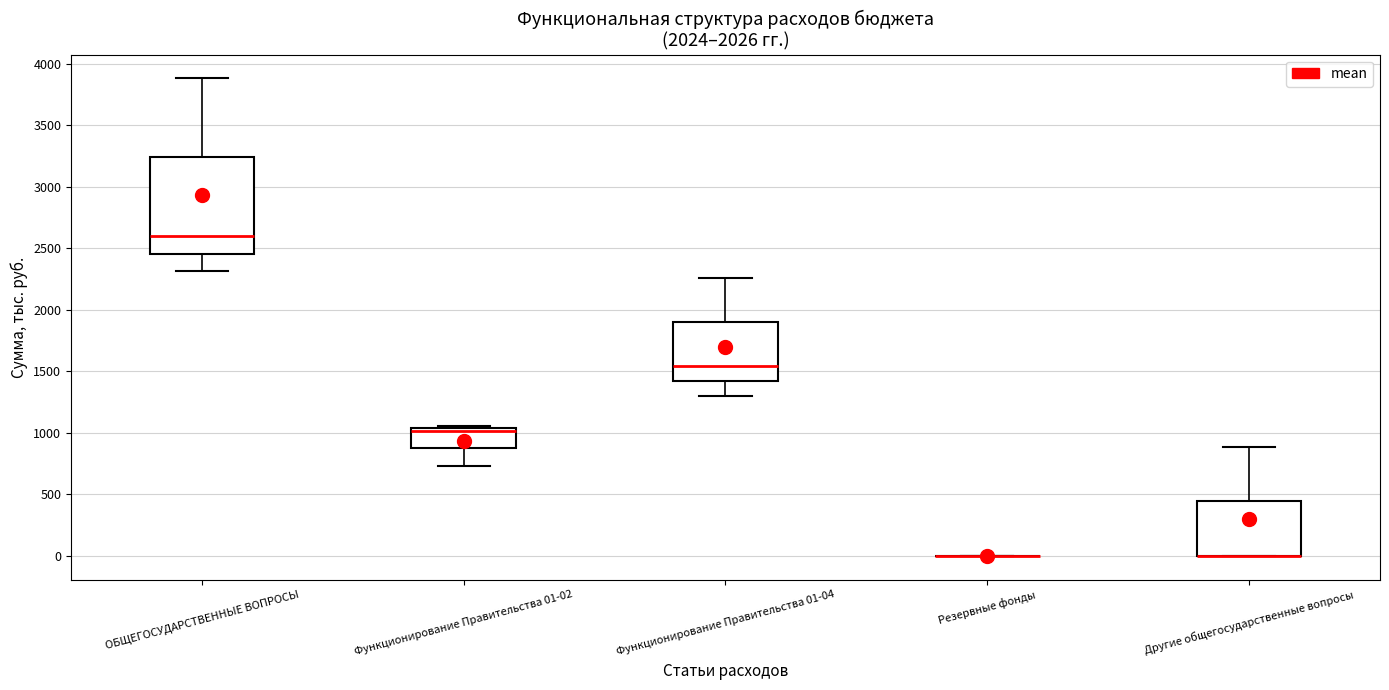

Where is the lower edge of the box for ОБЩЕГОСУДАРСТВЕННЫЕ ВОПРОСЫ on the y-axis? The values are not printed on the chart, so give them approximately, as read against the axis.

2450